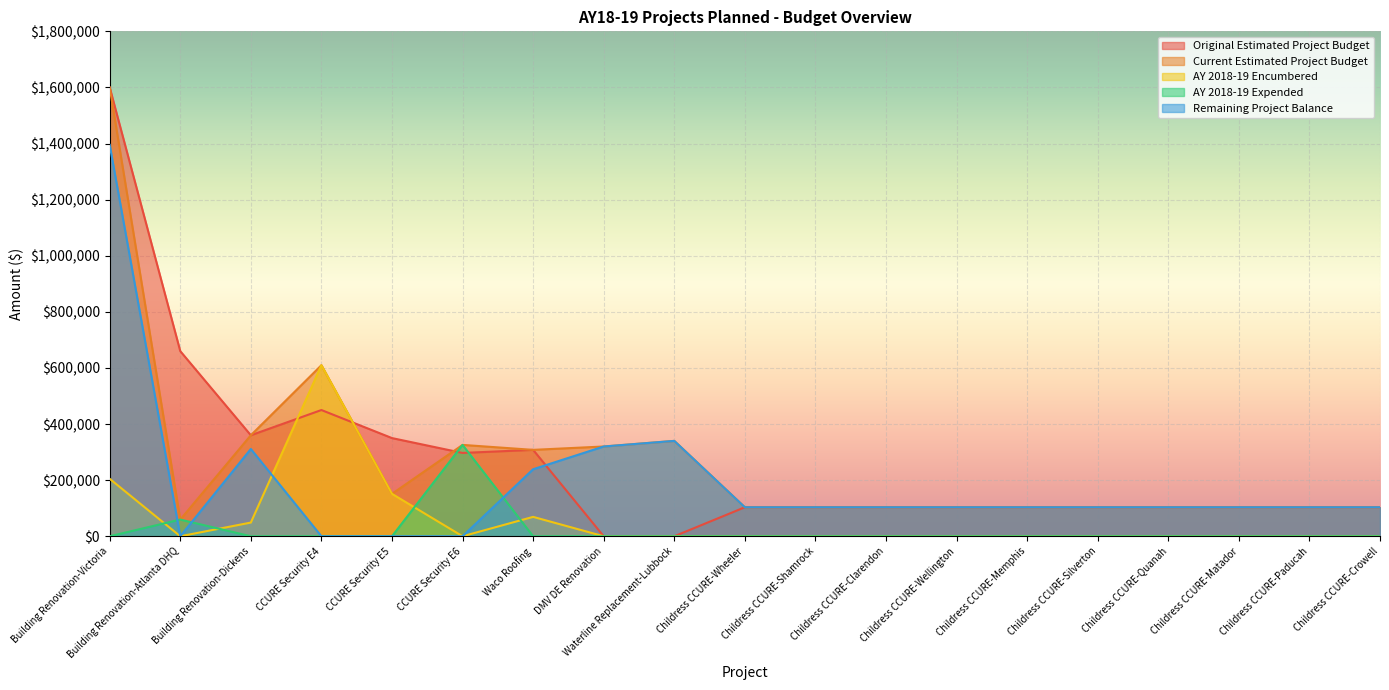

What is the label of the 10th point from the right?

Childress CCURE-Wheeler